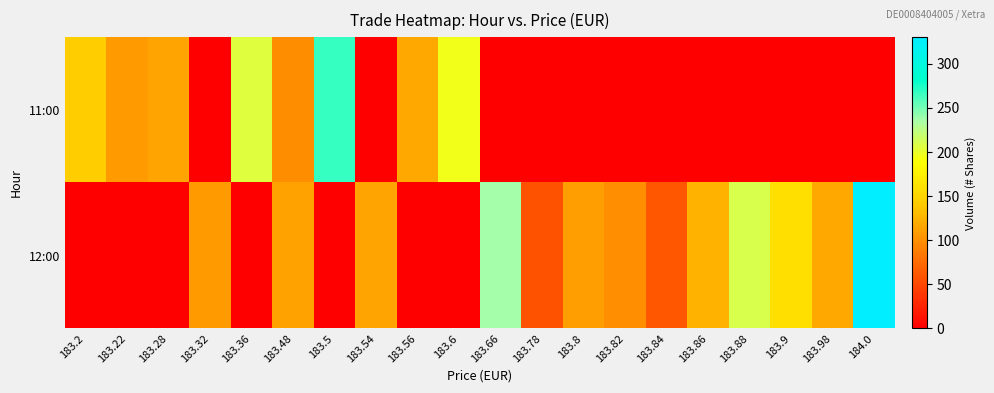

List the series in order of their peak value, highest first.

12:00, 11:00